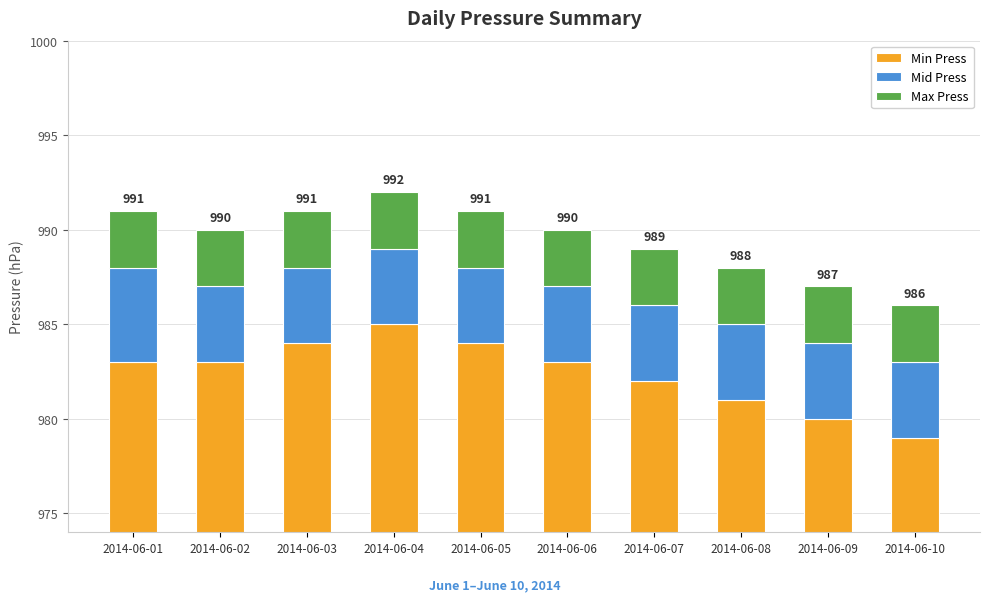

What are all the series names shown in the legend?

Min Press, Mid Press, Max Press